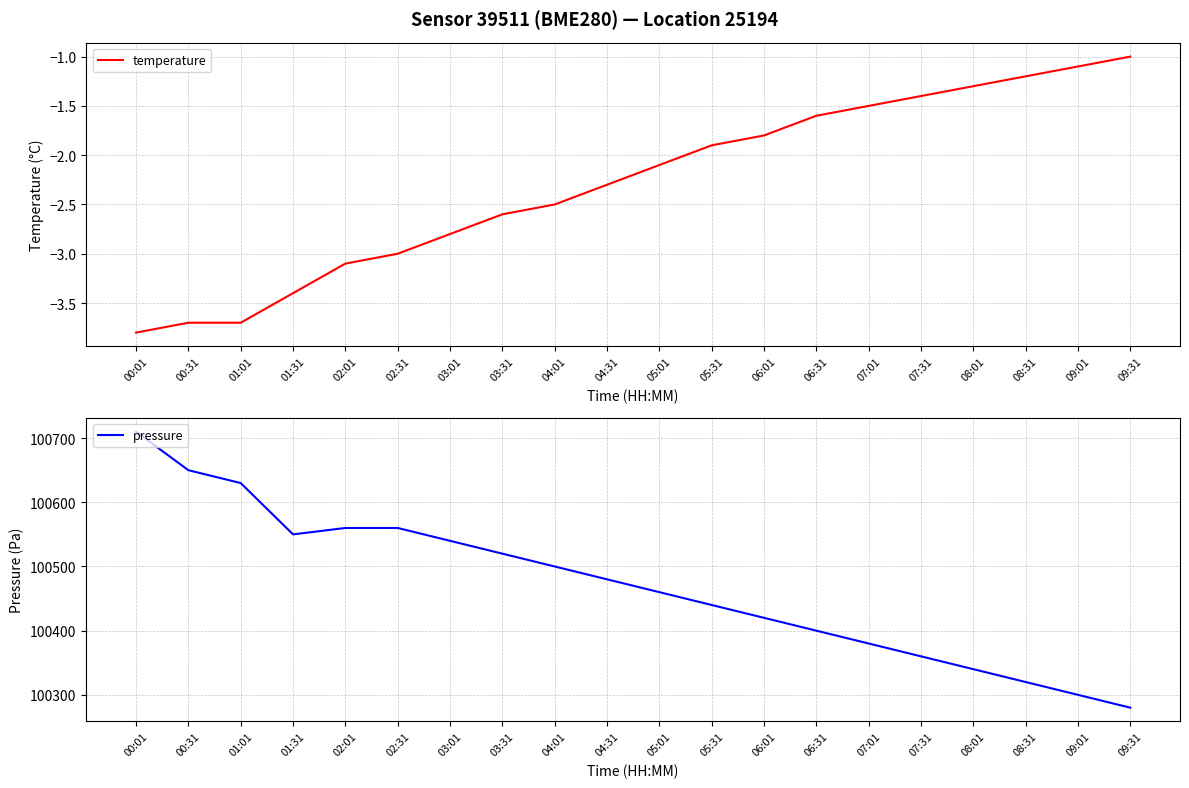

Rank the categories by temperature value from lowest to highest.

00:01, 00:31, 01:01, 01:31, 02:01, 02:31, 03:01, 03:31, 04:01, 04:31, 05:01, 05:31, 06:01, 06:31, 07:01, 07:31, 08:01, 08:31, 09:01, 09:31